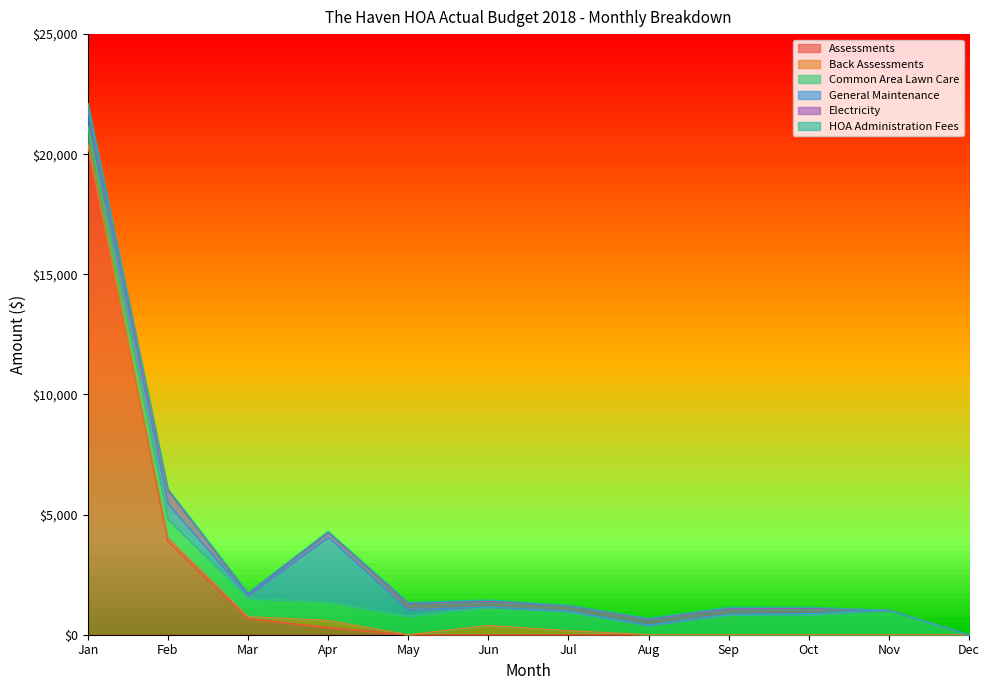

Reading right to left, transcribe all the data shown in this chart.

Assessments: 0.0	0.0	0.0	0.0	0.0	0.0	0.0	0.0	300.0	675.0	3900.0	20400.0
Back Assessments: 0.0	0.0	0.0	0.0	0.0	171.3	385.0	0.0	300.0	75.0	134.0	0.0
Common Area Lawn Care: 0.0	1029.0	829.0	829.0	400.0	773.3	773.3	773.3	773.3	773.3	773.3	773.3
General Maintenance: 0.0	0.0	53.9	30.0	0.0	36.8	0.0	265.3	2693.4	115.0	636.8	671.8
Electricity: 0.0	0.0	218.9	222.7	242.6	234.8	235.8	253.7	182.7	54.5	574.5	230.5
HOA Administration Fees: 0.0	0.0	45.0	69.0	45.0	15.0	55.0	55.0	55.0	55.0	55.0	55.0